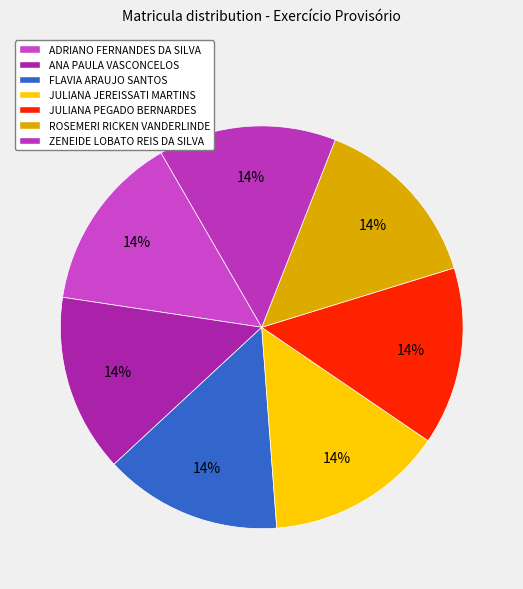

Count the number of slices in the pie.

7